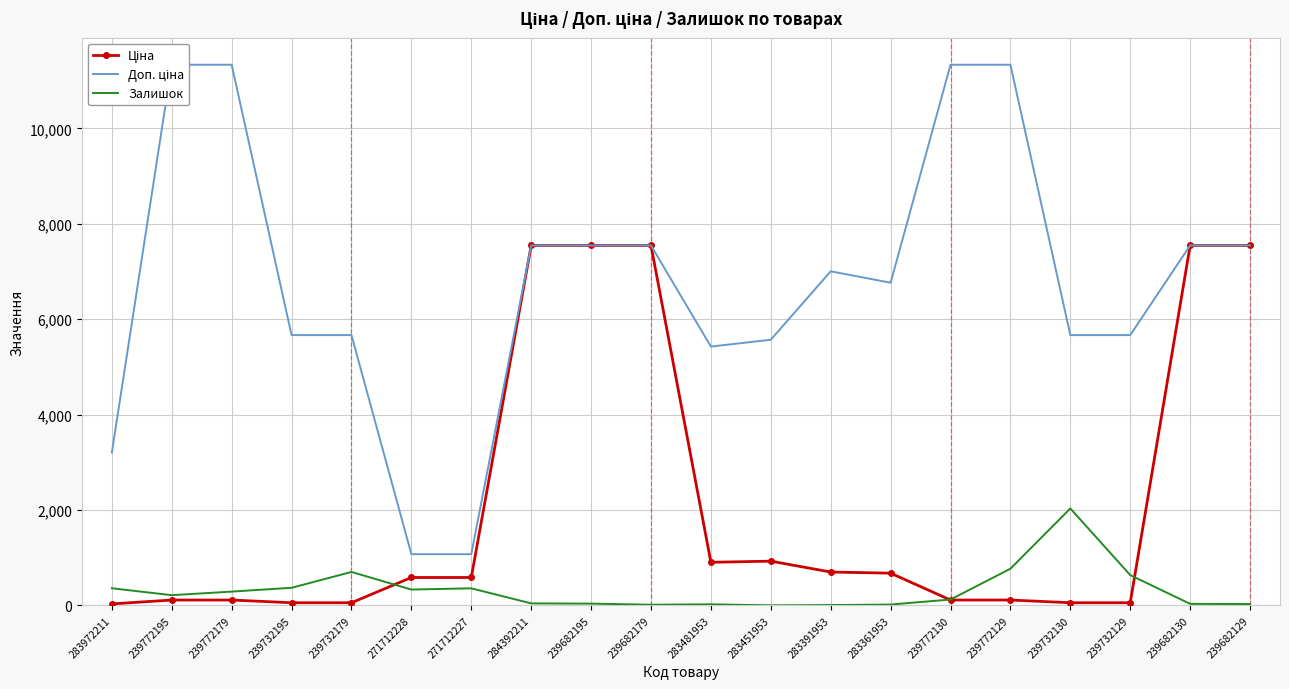

Reading left to right, transcribe all the data shown in this chart.

Ціна: 283972211=32.0	239772195=113.3	239772179=113.3	239732195=56.7	239732179=56.7	271712228=586.0	271712227=586.0	284392211=7545.9	239682195=7545.9	239682179=7545.9	283481953=904.3	283451953=928.3	283391953=700.4	283361953=676.4	239772130=113.3	239772129=113.3	239732130=56.7	239732129=56.7	239682130=7545.9	239682129=7545.9
Доп. ціна: 283972211=3205.0	239772195=11334.0	239772179=11334.0	239732195=5667.0	239732179=5667.0	271712228=1074.5	271712227=1074.5	284392211=7545.9	239682195=7545.9	239682179=7545.9	283481953=5425.9	283451953=5569.9	283391953=7004.3	283361953=6764.4	239772130=11334.0	239772129=11334.0	239732130=5667.0	239732129=5667.0	239682130=7545.9	239682129=7545.9
Залишок: 283972211=360.0	239772195=215.0	239772179=290.0	239732195=370.0	239732179=702.0	271712228=333.0	271712227=359.0	284392211=43.0	239682195=38.0	239682179=15.0	283481953=24.0	283451953=2.0	283391953=8.0	283361953=19.0	239772130=124.0	239772129=770.0	239732130=2033.0	239732129=636.0	239682130=33.0	239682129=29.0